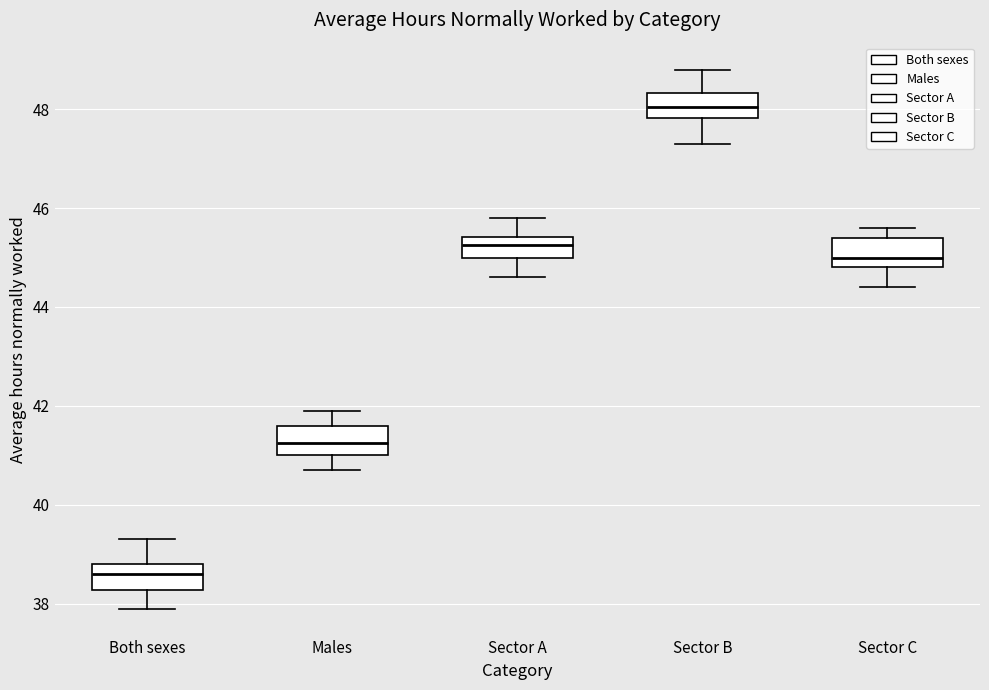

Reading left to right, read every box against the y-axis: the position of its median line, the range the box covers, and the ends of its whiskers. The values are not printed on the chart, so give them approximately, as read against the axis.

Both sexes: median 38.6, box 38.2 to 38.8, whiskers 38.0 to 39.4
Males: median 41.2, box 41.0 to 41.6, whiskers 40.8 to 42.0
Sector A: median 45.2, box 45.0 to 45.4, whiskers 44.6 to 45.8
Sector B: median 48.0, box 47.8 to 48.4, whiskers 47.4 to 48.8
Sector C: median 45.0, box 44.8 to 45.4, whiskers 44.4 to 45.6